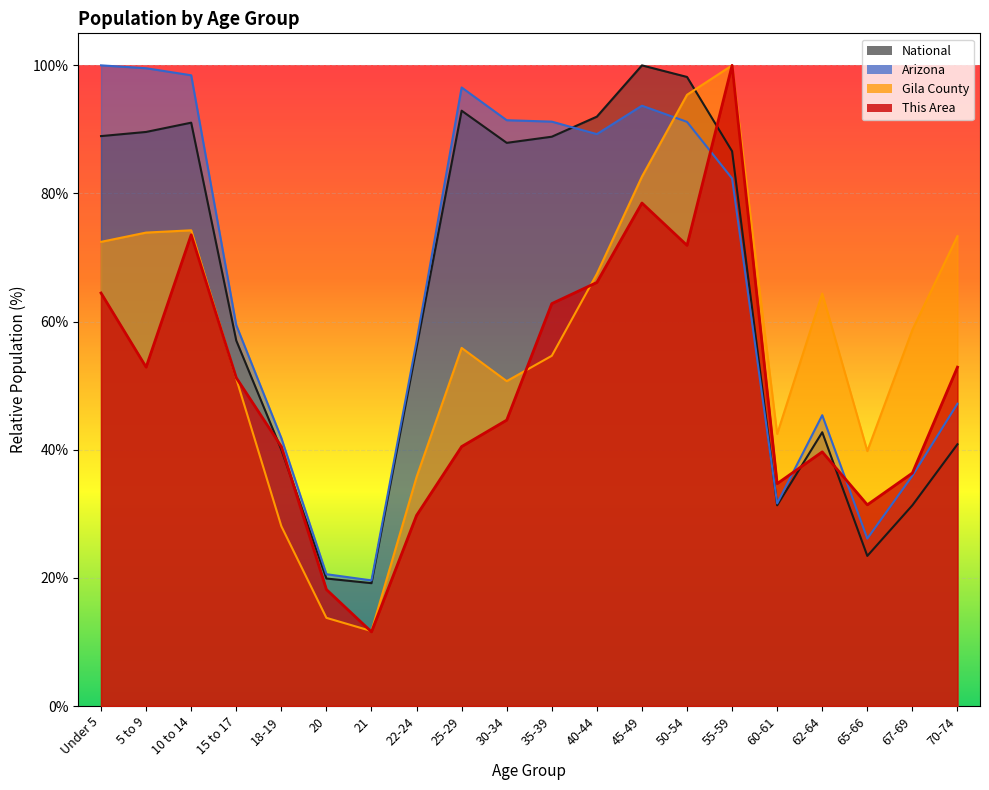

How many distinct data groups are displayed?

4